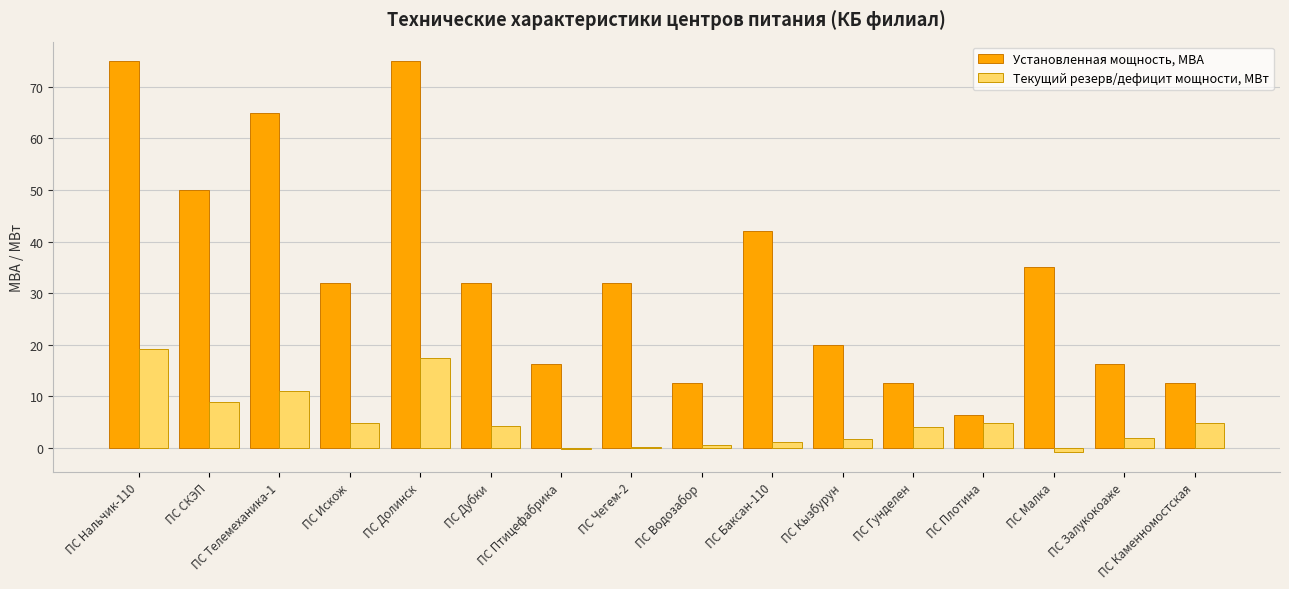

True or false: Установленная мощность, МВА has a value of 8.7 at ПС Водозабор.

False